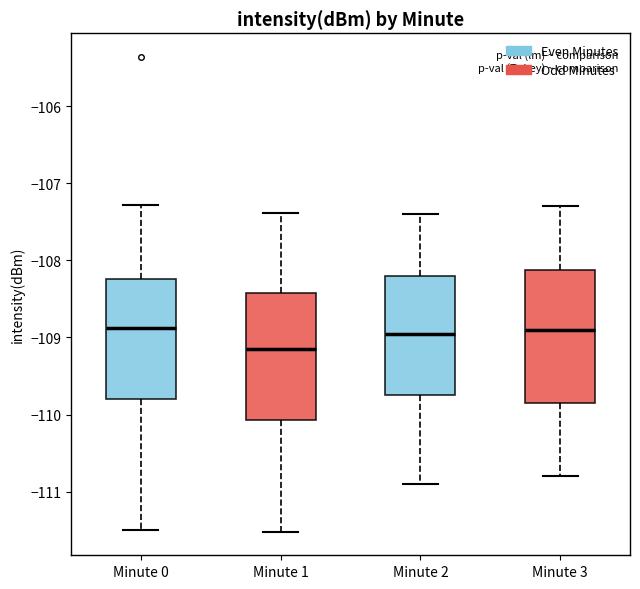

Reading left to right, transcribe this box plot: for each box, give where its median line is, the range the box spans, and where its two whiskers end, as read against the y-axis. The values are not printed on the chart, so give them approximately, as read against the axis.

Minute 0: median -108.9, box -109.8 to -108.2, whiskers -111.5 to -107.3
Minute 1: median -109.1, box -110.1 to -108.4, whiskers -111.5 to -107.4
Minute 2: median -108.9, box -109.7 to -108.2, whiskers -110.9 to -107.4
Minute 3: median -108.9, box -109.8 to -108.1, whiskers -110.8 to -107.3